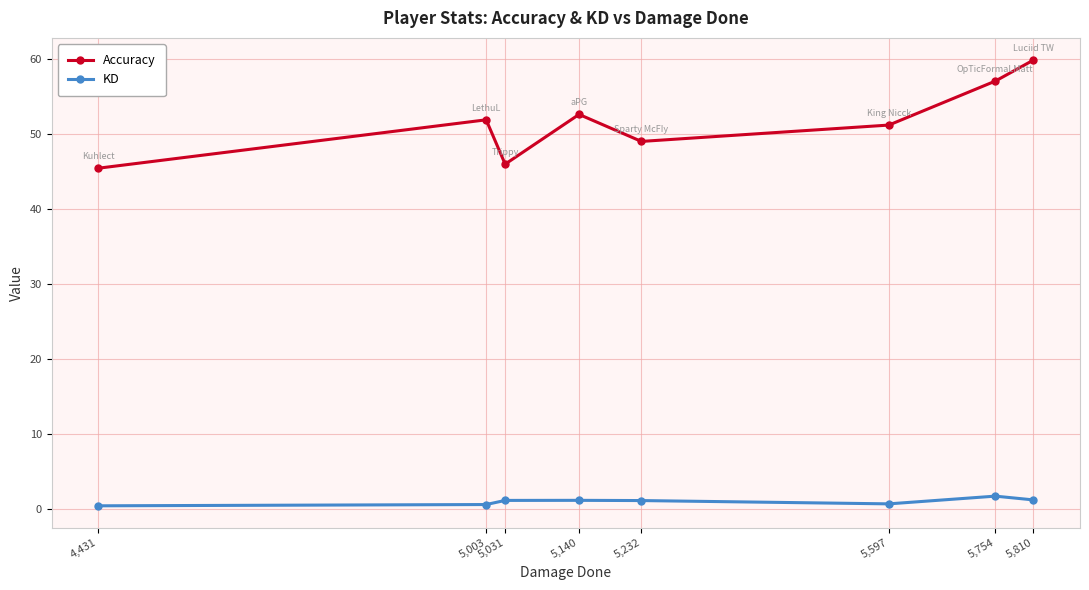

True or false: KD and Accuracy intersect in this chart.

False